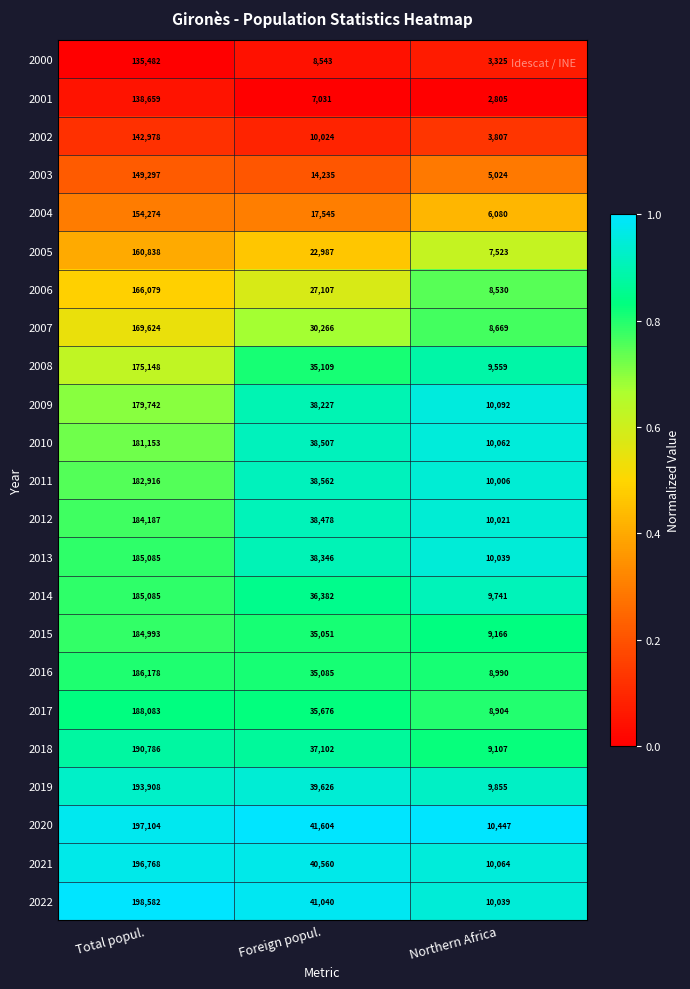

List the labels in order of 2015 value, largest first.

Total popul., Foreign popul., Northern Africa